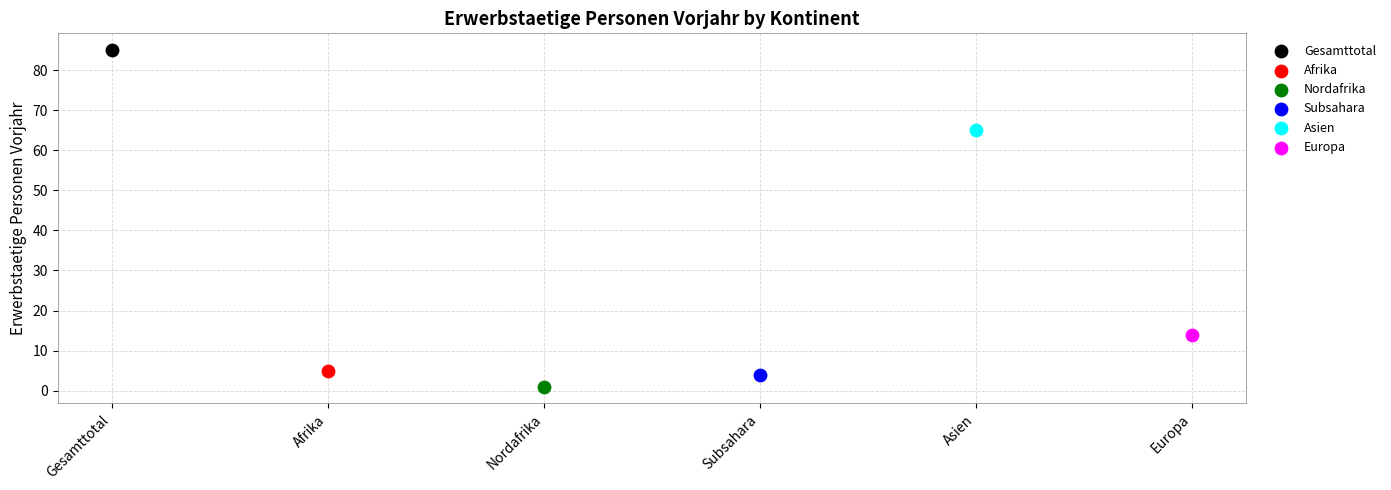

Which series contains the highest Y value?

Gesamttotal